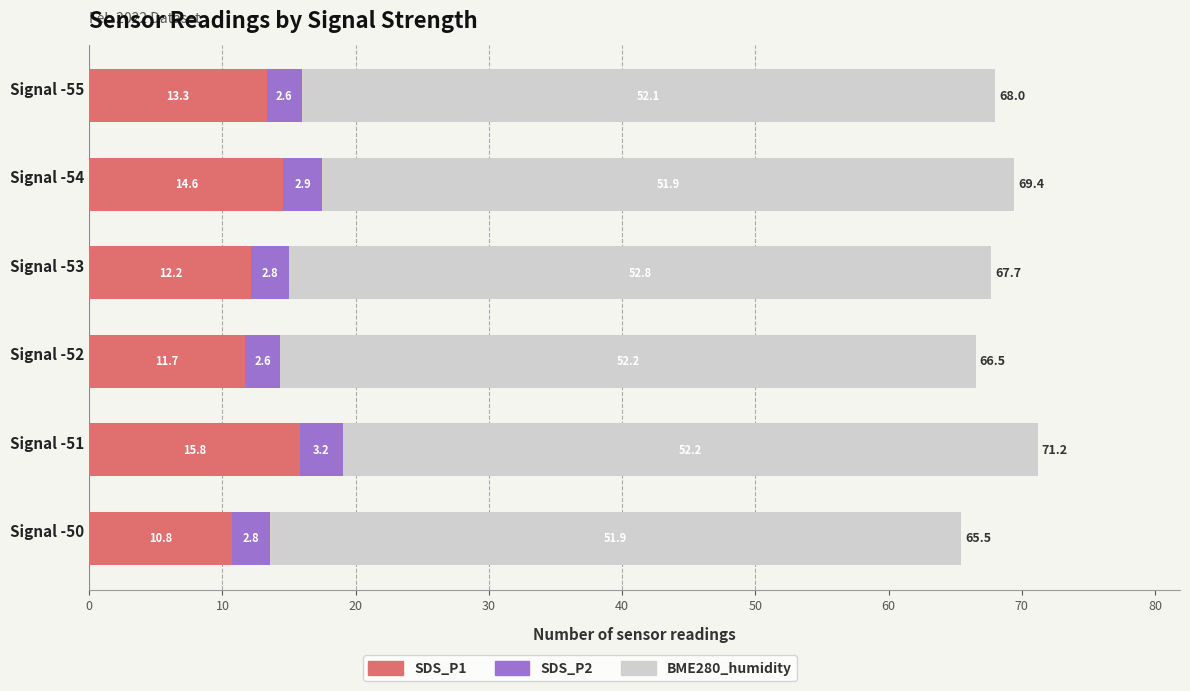

What is the sum of all SDS_P1 values?

78.4